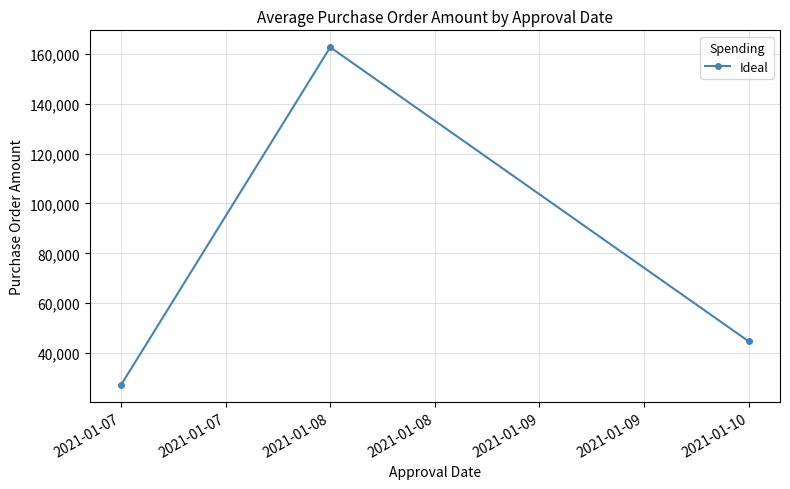

Which has a higher value, 2021-01-10 or 2021-01-07?

2021-01-10